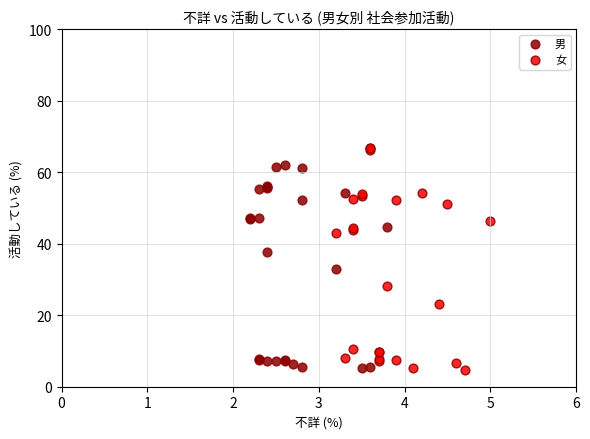

Which series has the widest spread of Y values?

女